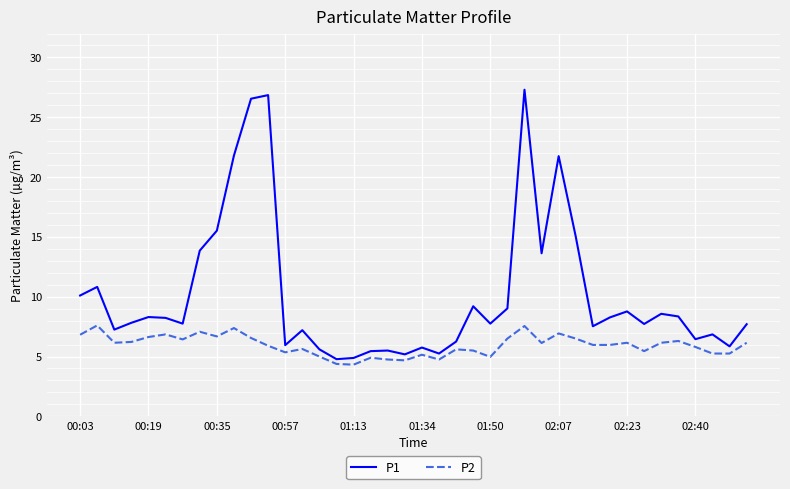

List the series in order of their peak value, highest first.

P1, P2